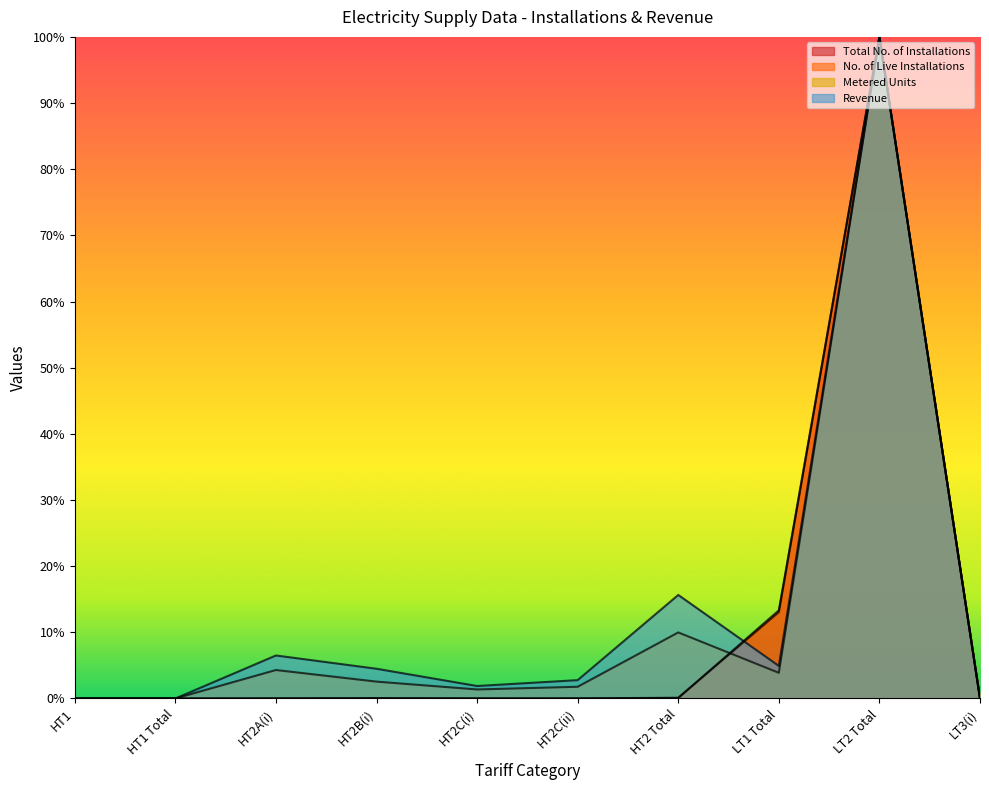

Is it true that No. of Live Installations equals 13.3 at LT1 Total?

True